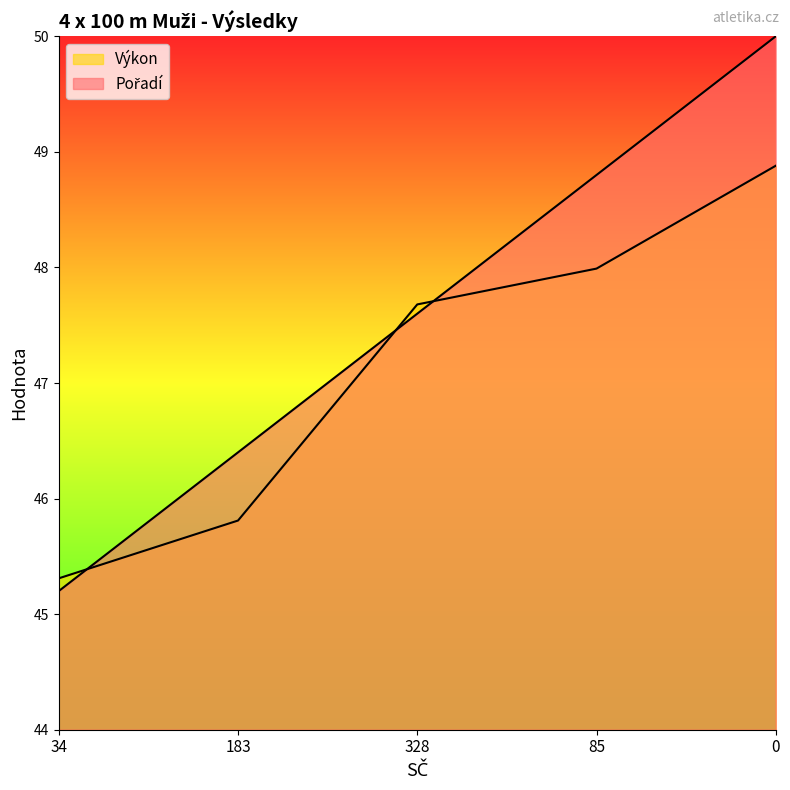

What is the value of the Výkon point at the 4th from the left?

48.0